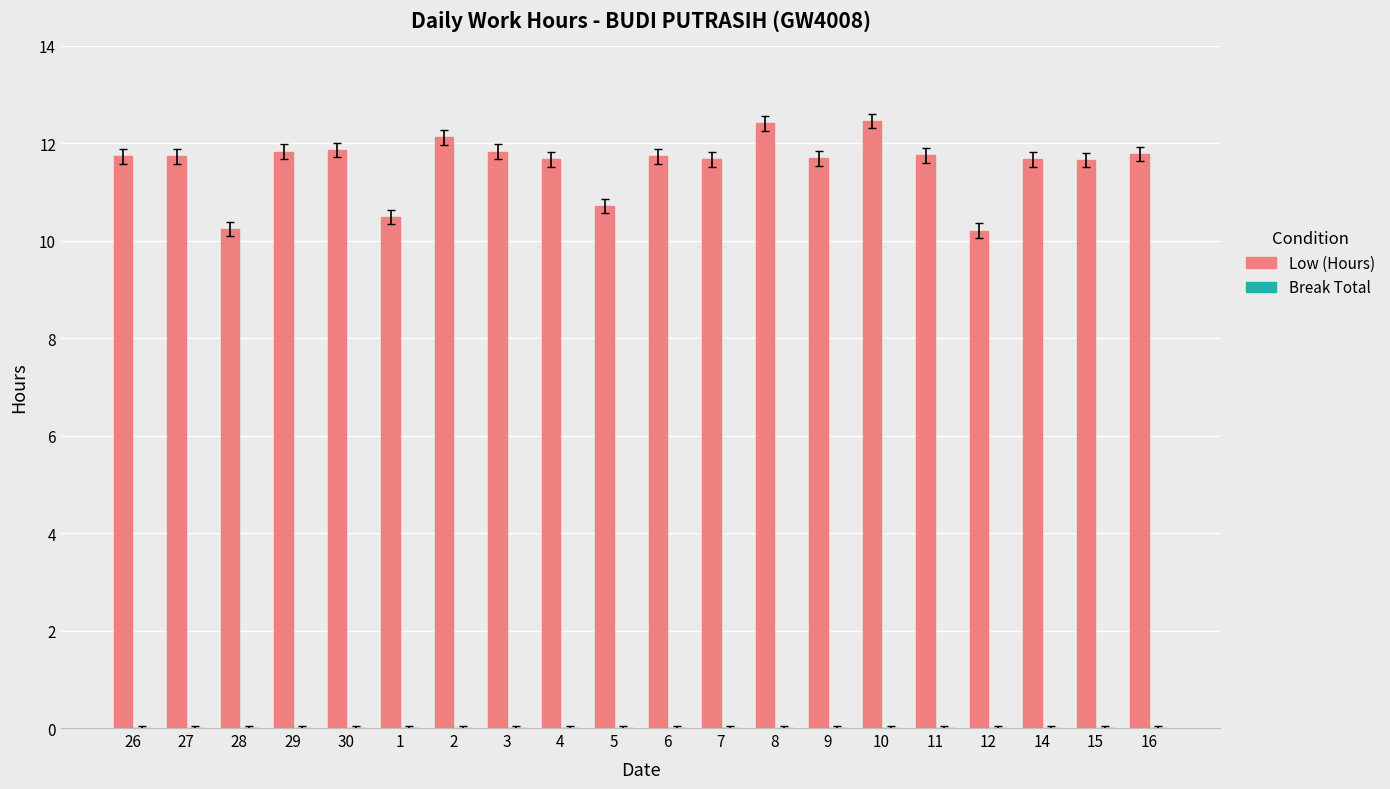

What is the maximum value shown in the chart?

12.5